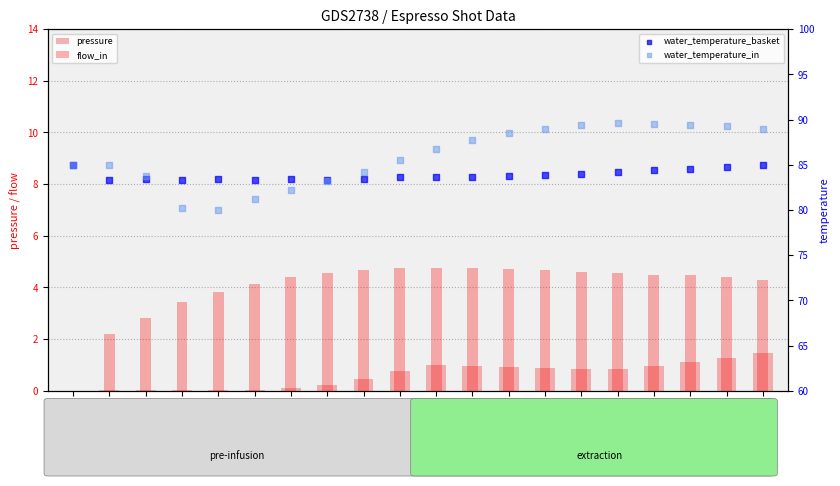

Which series has the largest total across all categories?

water_temperature_in